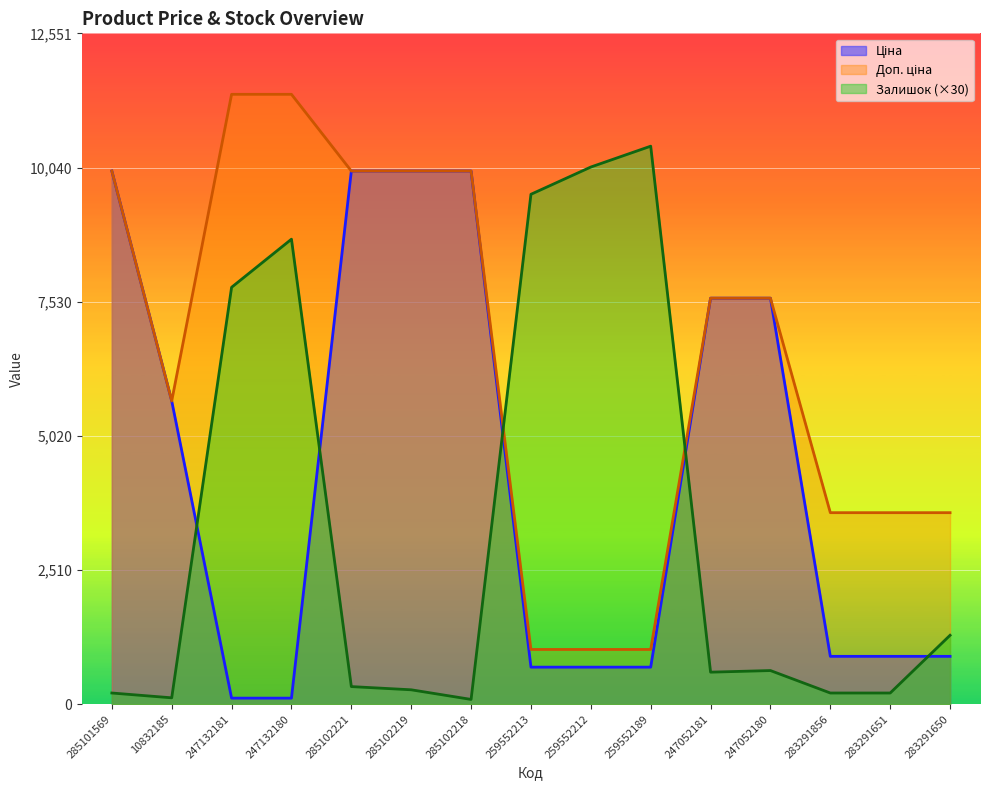

List the series in order of their peak value, lowest first.

Ціна, Залишок, Доп. ціна